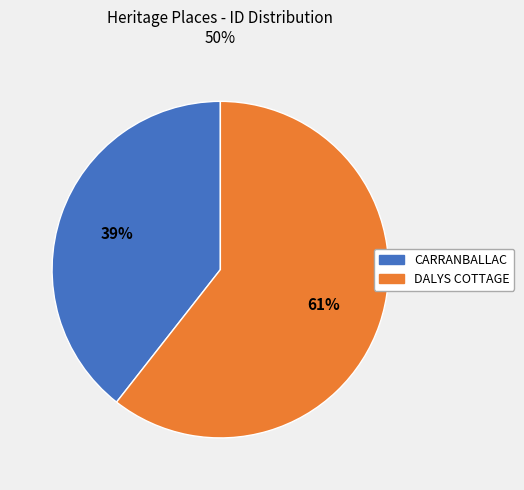

Is the sum of CARRANBALLAC and DALYS COTTAGE greater than half?

Yes